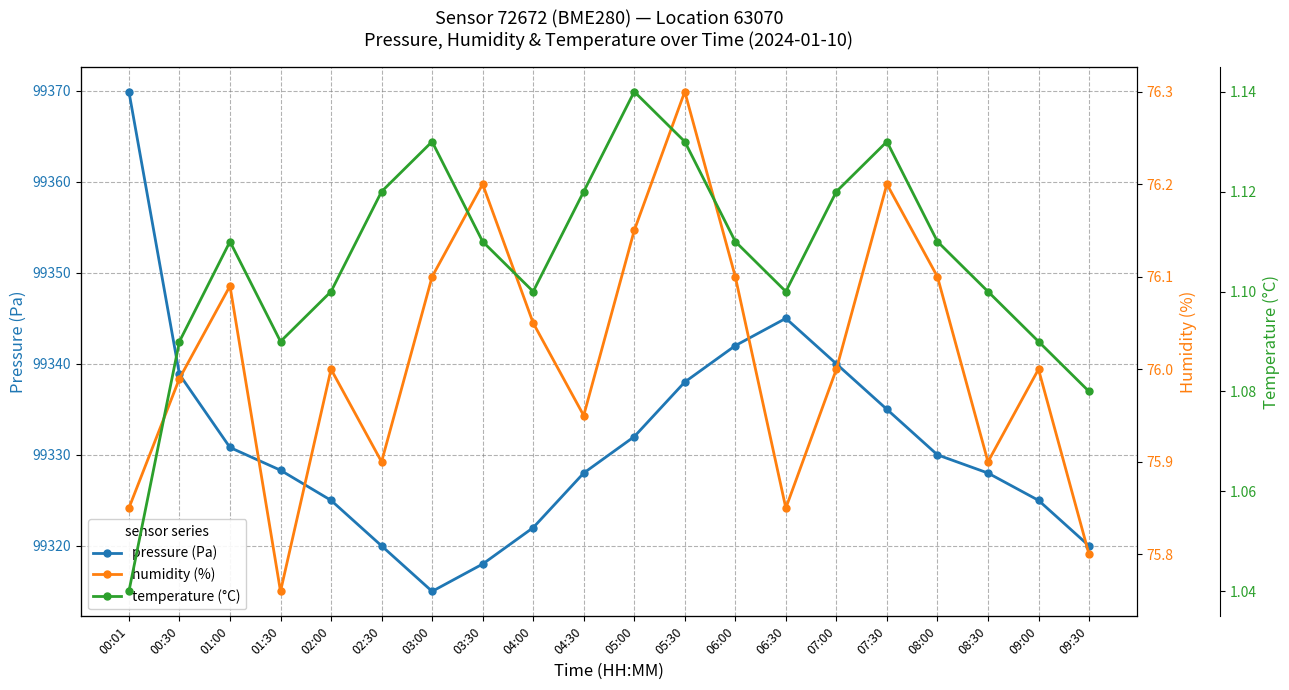

Rank the categories by pressure (Pa) value from highest to lowest.

00:01, 06:30, 06:00, 07:00, 00:30, 05:30, 07:30, 05:00, 01:00, 08:00, 01:30, 04:30, 08:30, 02:00, 09:00, 04:00, 02:30, 09:30, 03:30, 03:00